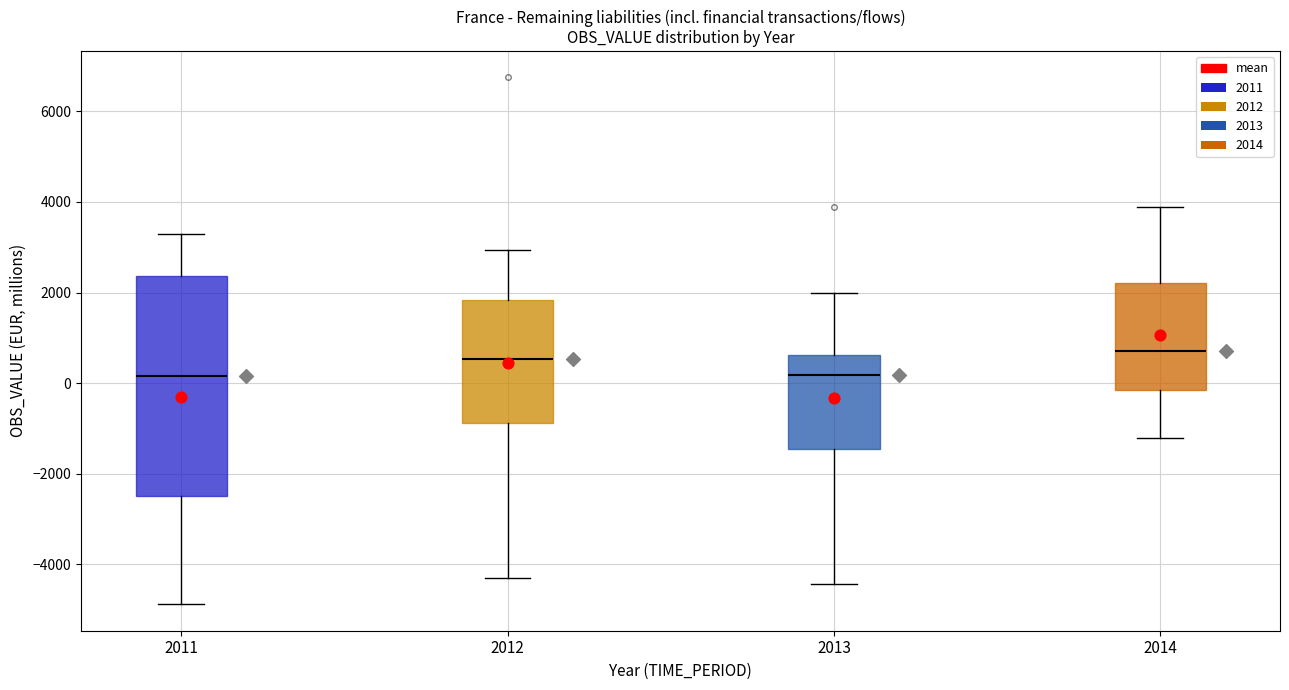

Reading left to right, read every box against the y-axis: the position of its median line, the range the box covers, and the ends of its whiskers. The values are not printed on the chart, so give them approximately, as read against the axis.

2011: median 200, box -2400 to 2400, whiskers -4800 to 3400
2012: median 600, box -800 to 1800, whiskers -4200 to 3000
2013: median 200, box -1400 to 600, whiskers -4400 to 2000
2014: median 800, box -200 to 2200, whiskers -1200 to 3800